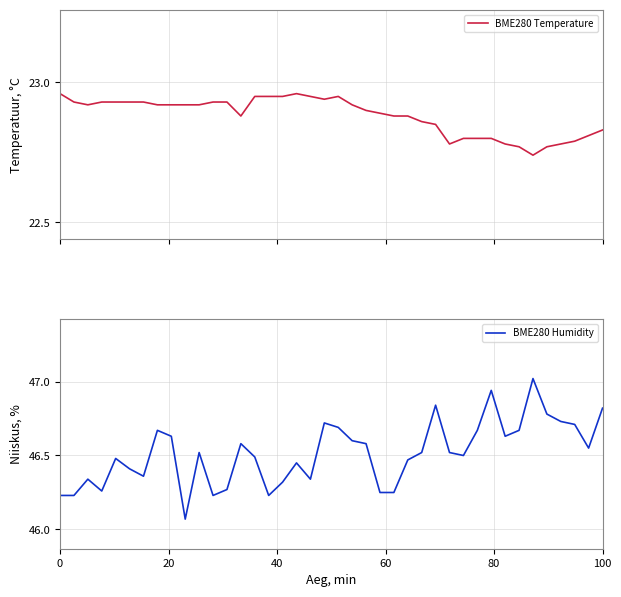

Is it true that BME280 Temperature equals 32.1 at 33?

False